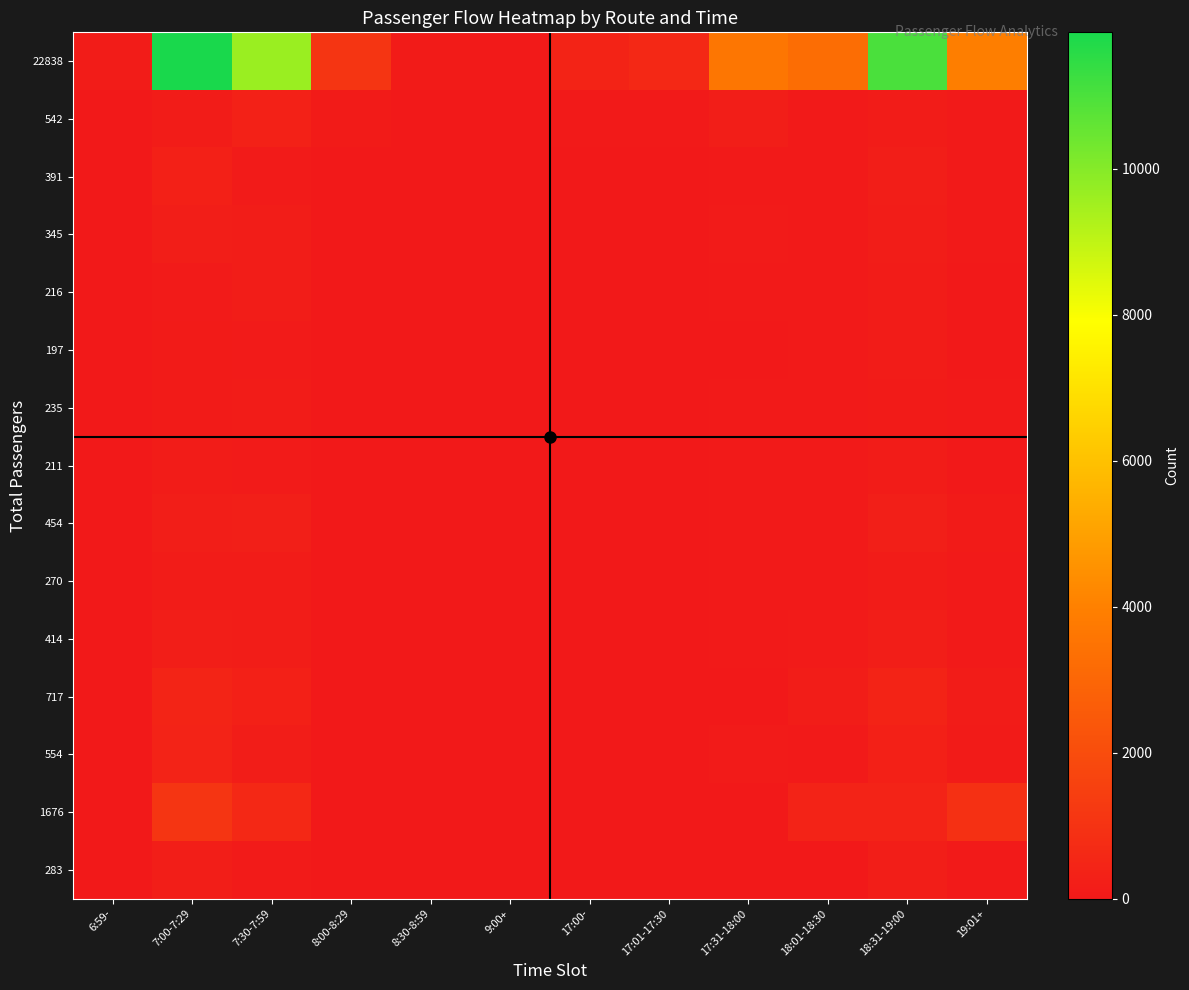

How many series are shown in this chart?

15